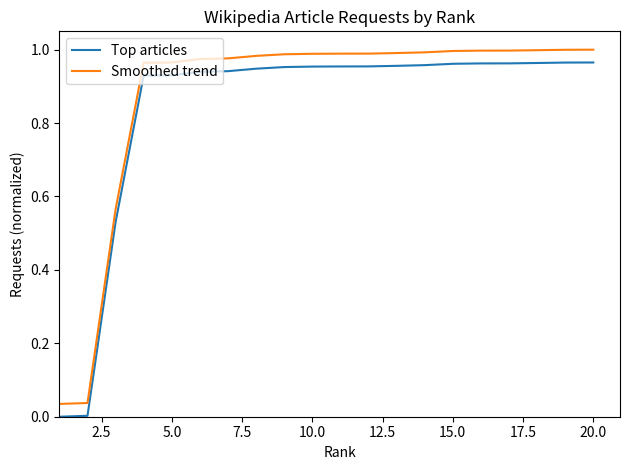

True or false: Top articles and Smoothed trend cross at least once.

False